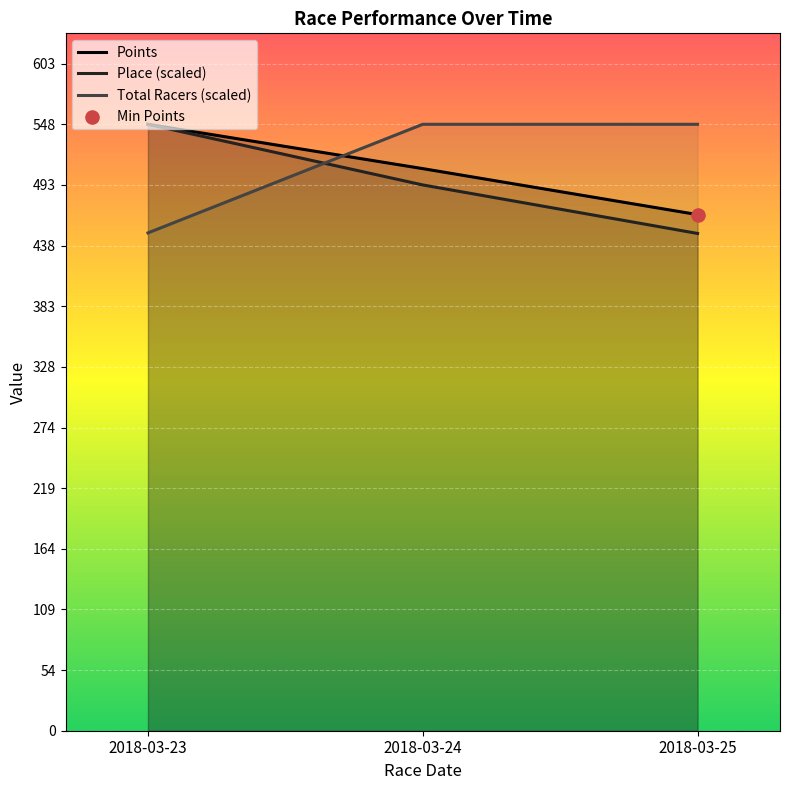

Is the value of Total Racers (scaled) at 2018-03-23 greater than the value of Points at 2018-03-25?

No